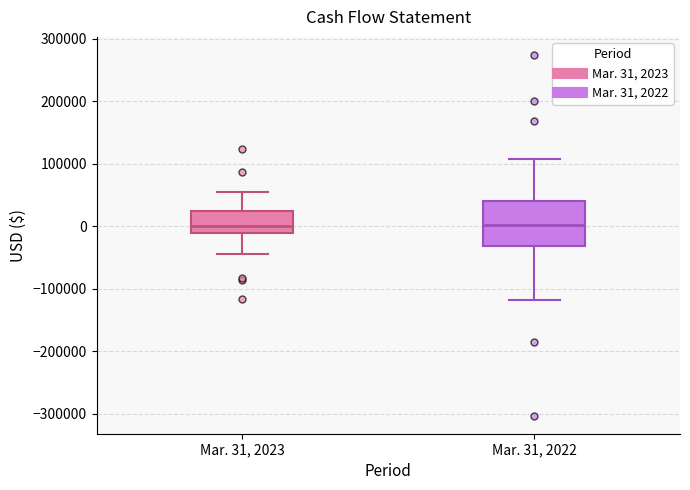

Reading left to right, read every box against the y-axis: the position of its median line, the range the box covers, and the ends of its whiskers. The values are not printed on the chart, so give them approximately, as read against the axis.

Mar. 31, 2023: median 0, box -10000 to 20000, whiskers -40000 to 50000
Mar. 31, 2022: median 0, box -30000 to 40000, whiskers -120000 to 110000